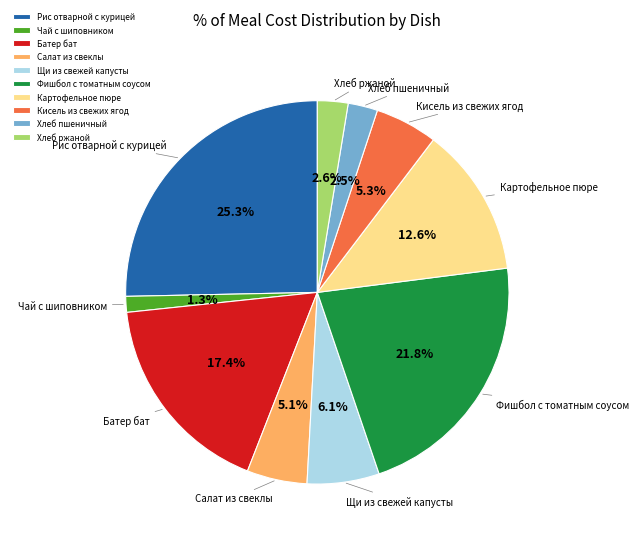

To the nearest percent, what portion does Батер бат represent?

17%